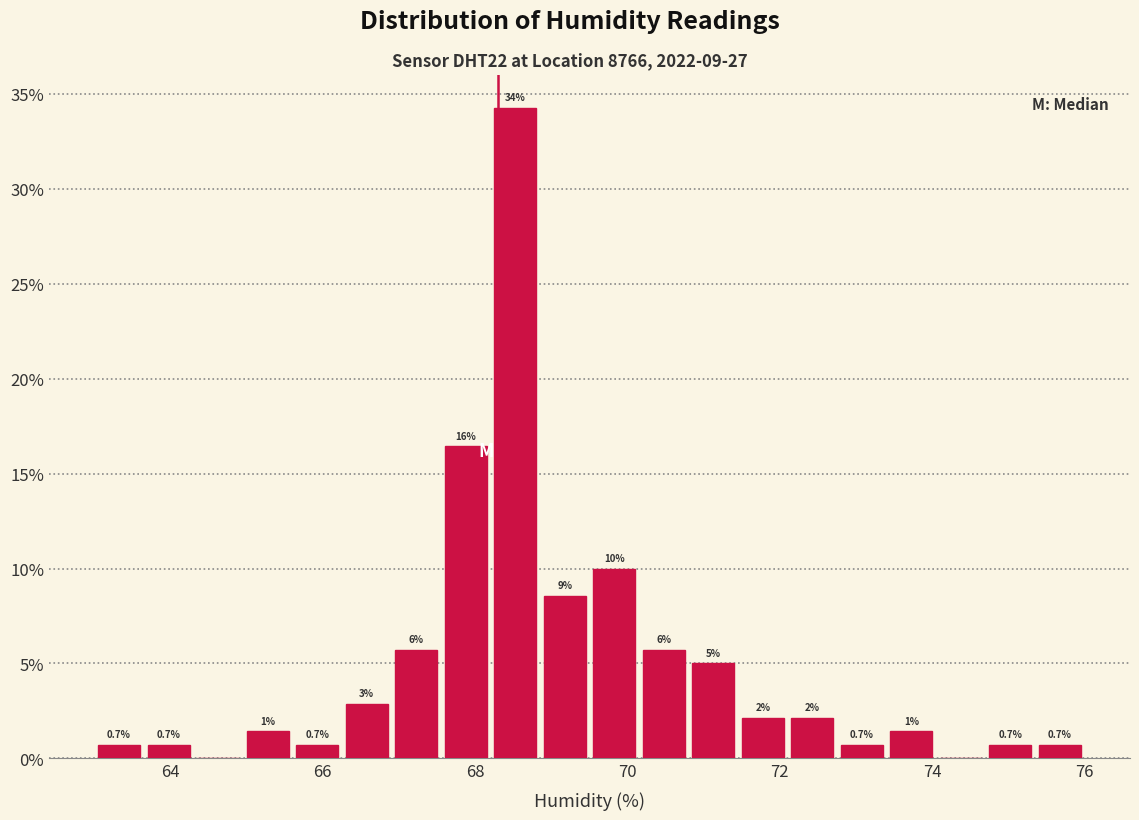

Around what value on the x-axis is the tallest bar? Give the approximate position of its centre, as read against the axis.

68.6